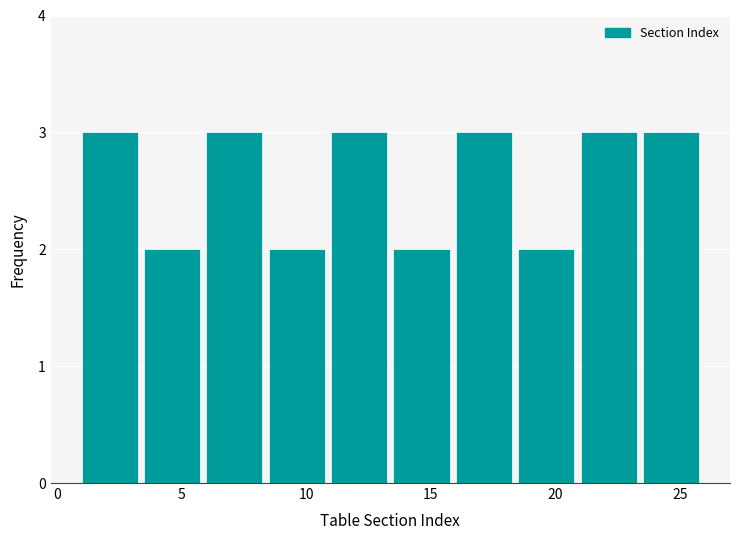

Reading left to right, transcribe this chart: for each bar, give the range it covers on the x-axis and its height. The values are not printed on the chart, so give them approximately, as read against the axis.

1.0 to 3.5: 3
3.5 to 6.0: 2
6.0 to 8.5: 3
8.5 to 11.0: 2
11.0 to 13.5: 3
13.5 to 16.0: 2
16.0 to 18.5: 3
18.5 to 21.0: 2
21.0 to 23.5: 3
23.5 to 26.0: 3